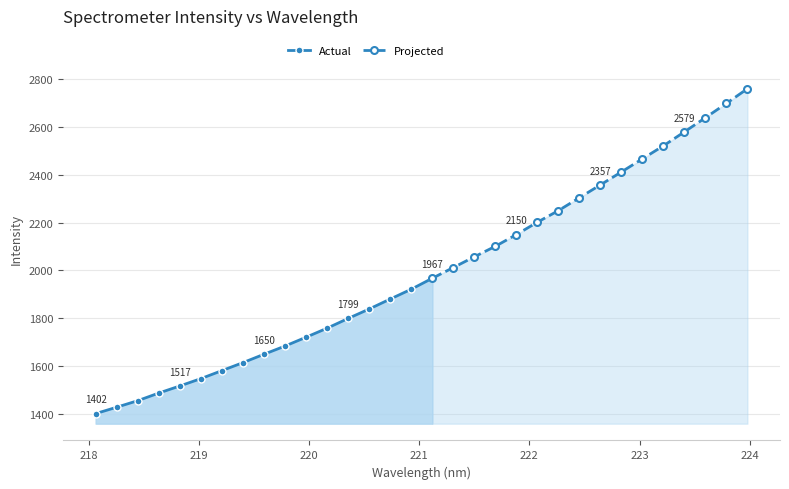

Is it true that the value at 219.589 is 1649.8?

True